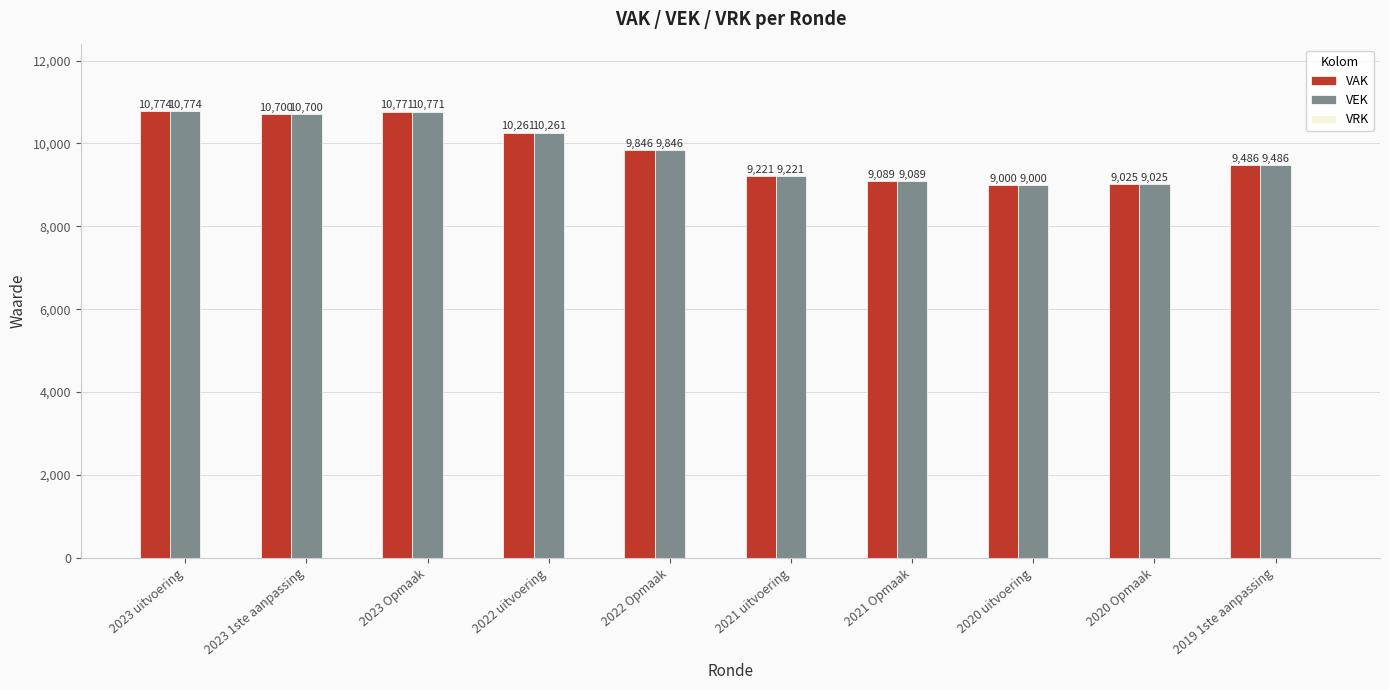

How many groups of bars are there?

10